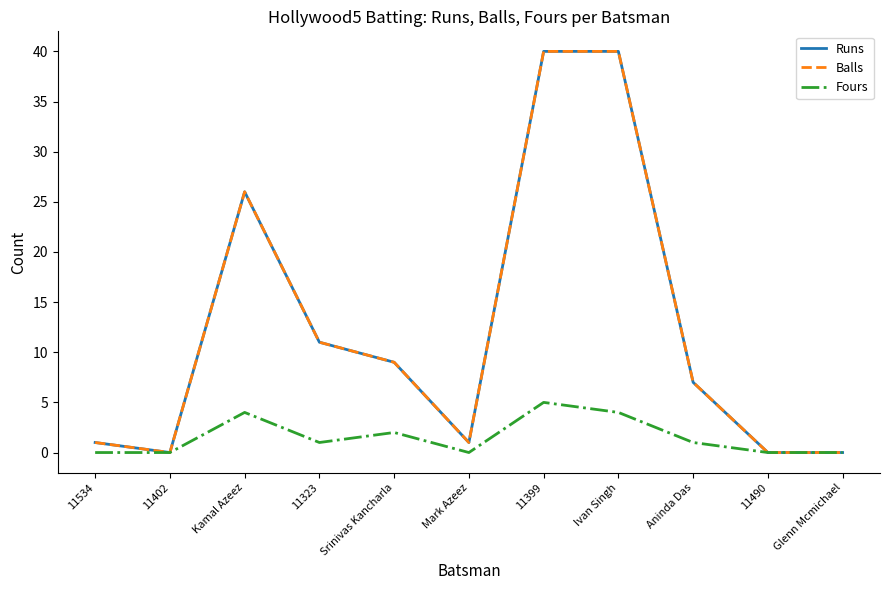

Does the chart display data point markers on the line(s)?

No